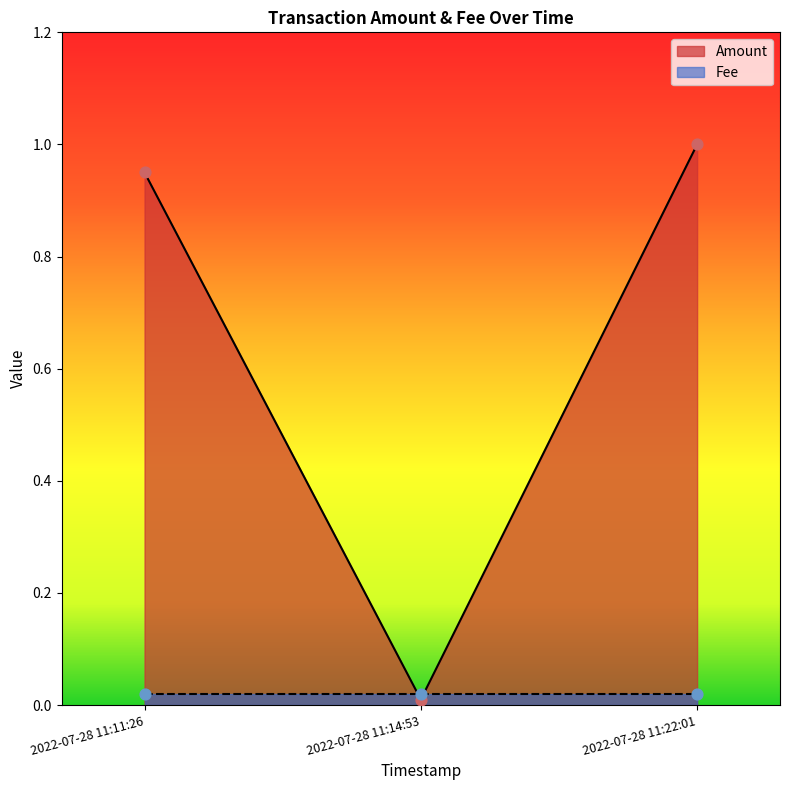

What is the change in value from 2022-07-28 11:11:26 to 2022-07-28 11:22:01?

+0.1